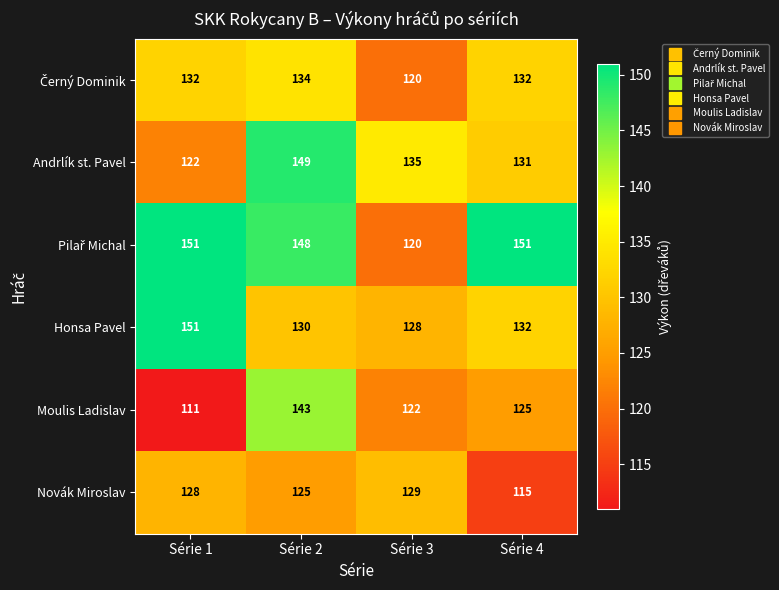

What is the difference between the highest and lowest values at Série 1?

40